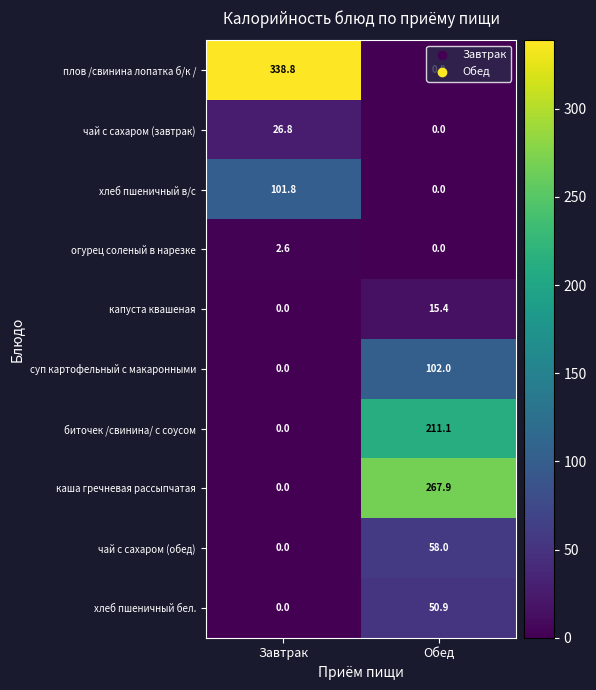

What is the difference between the maximum and minimum values in the чай с сахаром (завтрак) series?

26.8